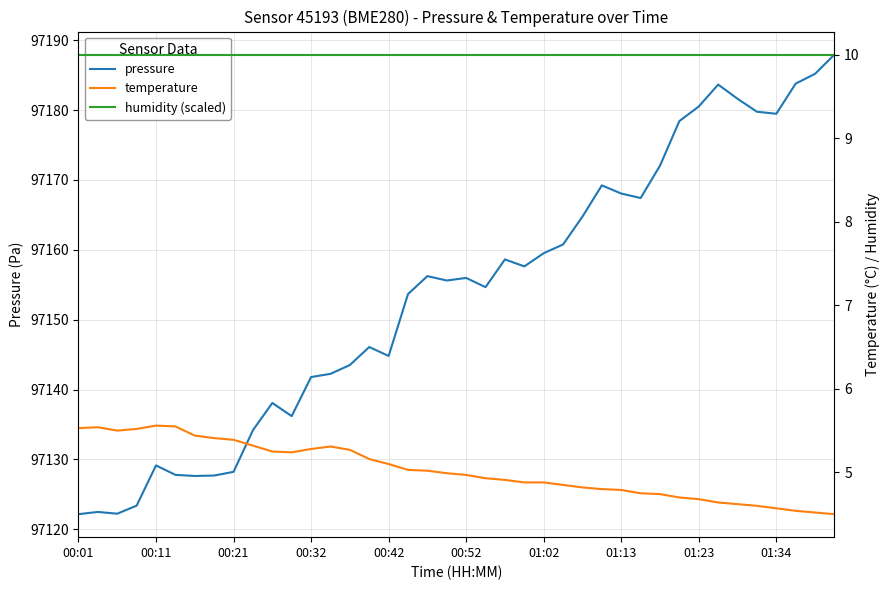

True or false: humidity (scaled) and pressure intersect in this chart.

False